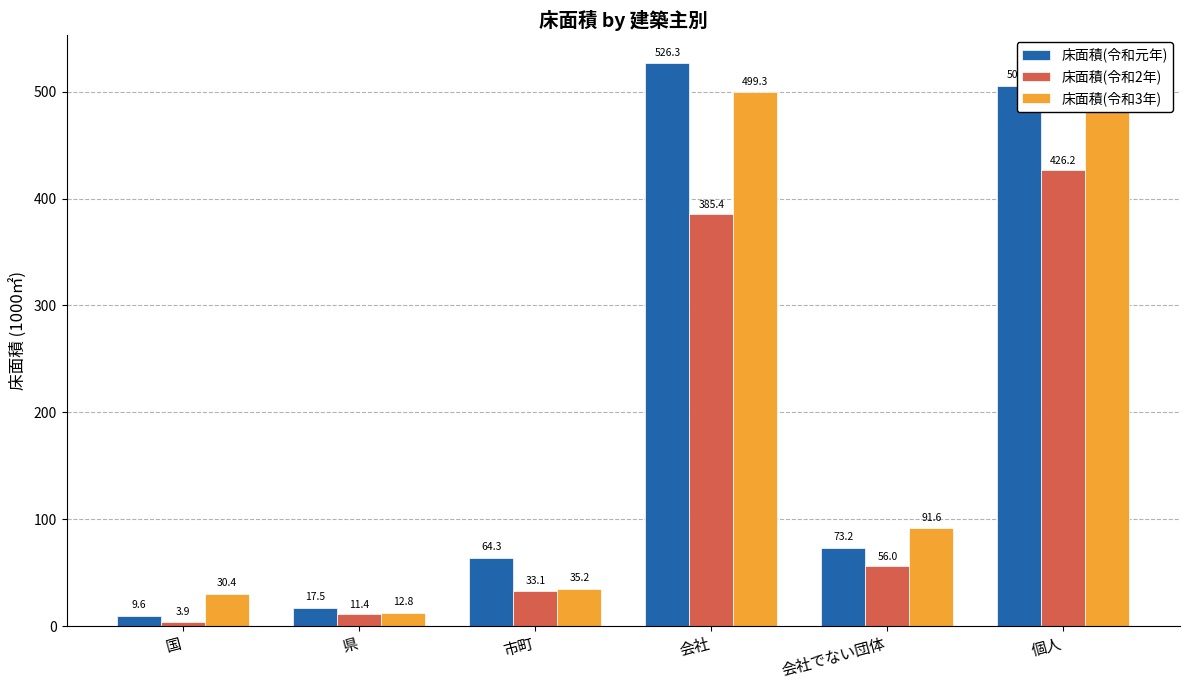

What is the difference between the highest and lowest values at 市町?

31.2